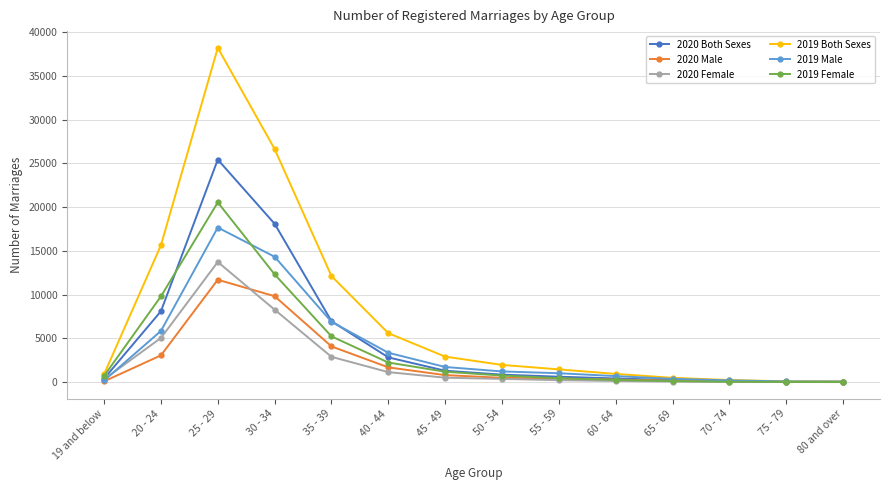

Which series has the widest spread of values?

2019 Both Sexes